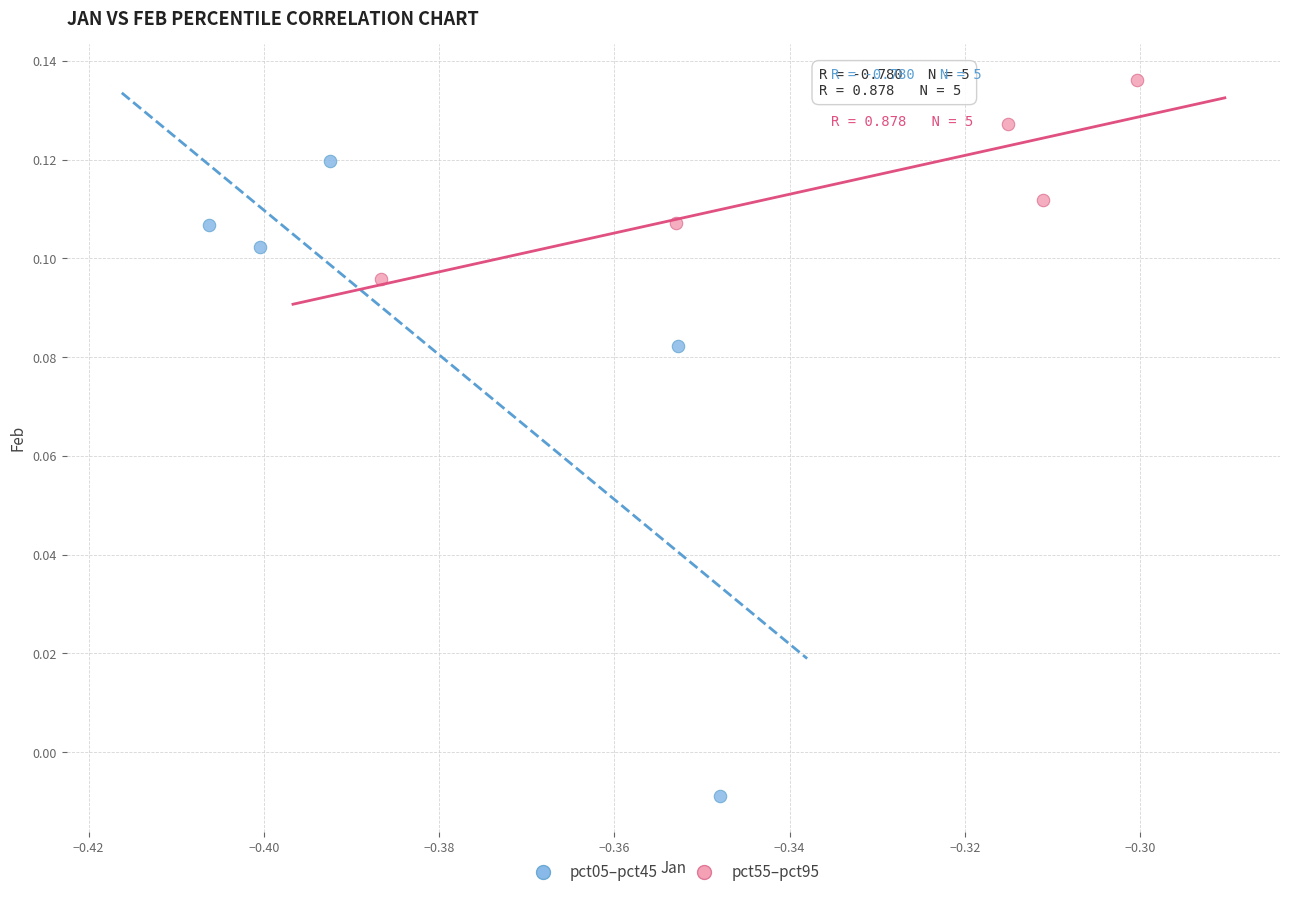

Which series contains the lowest Y value?

pct05–pct45